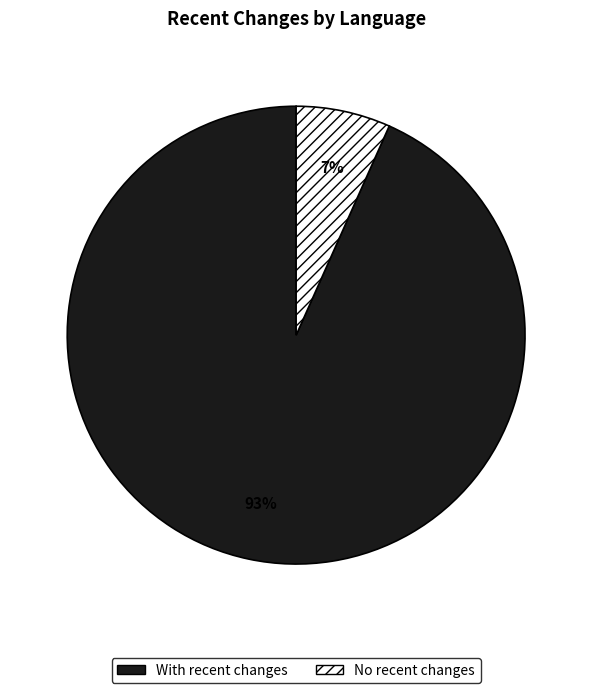

Count the number of slices in the pie.

2